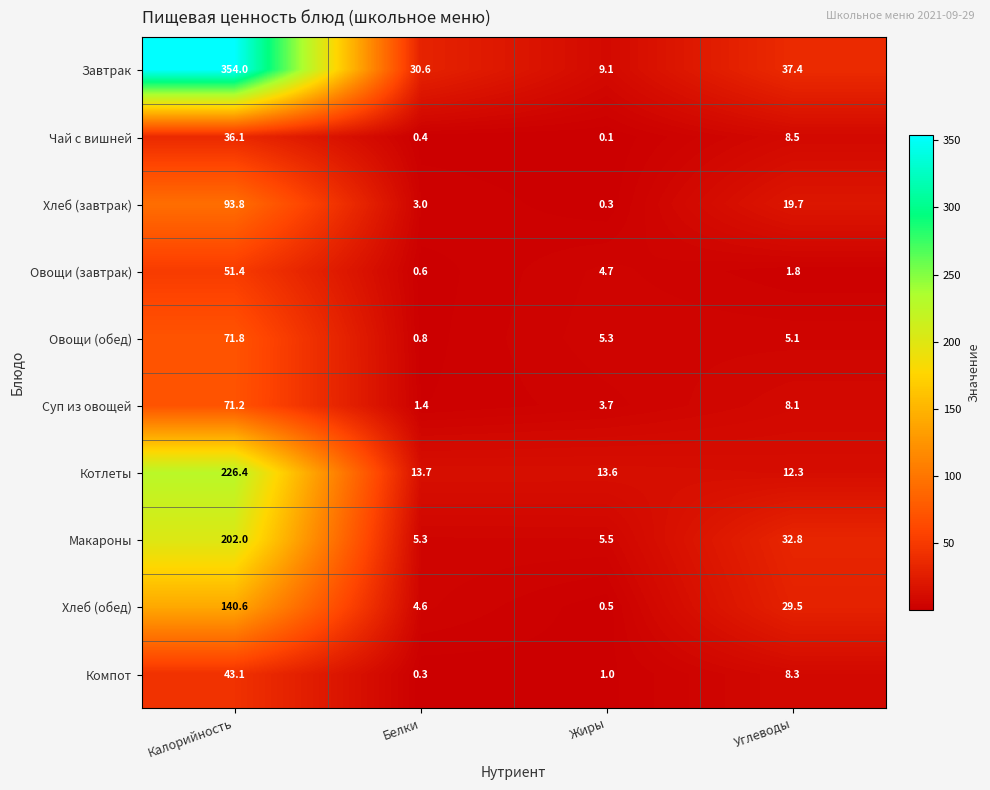

What is the sum of the Завтрак values at Калорийность and Жиры?

363.1